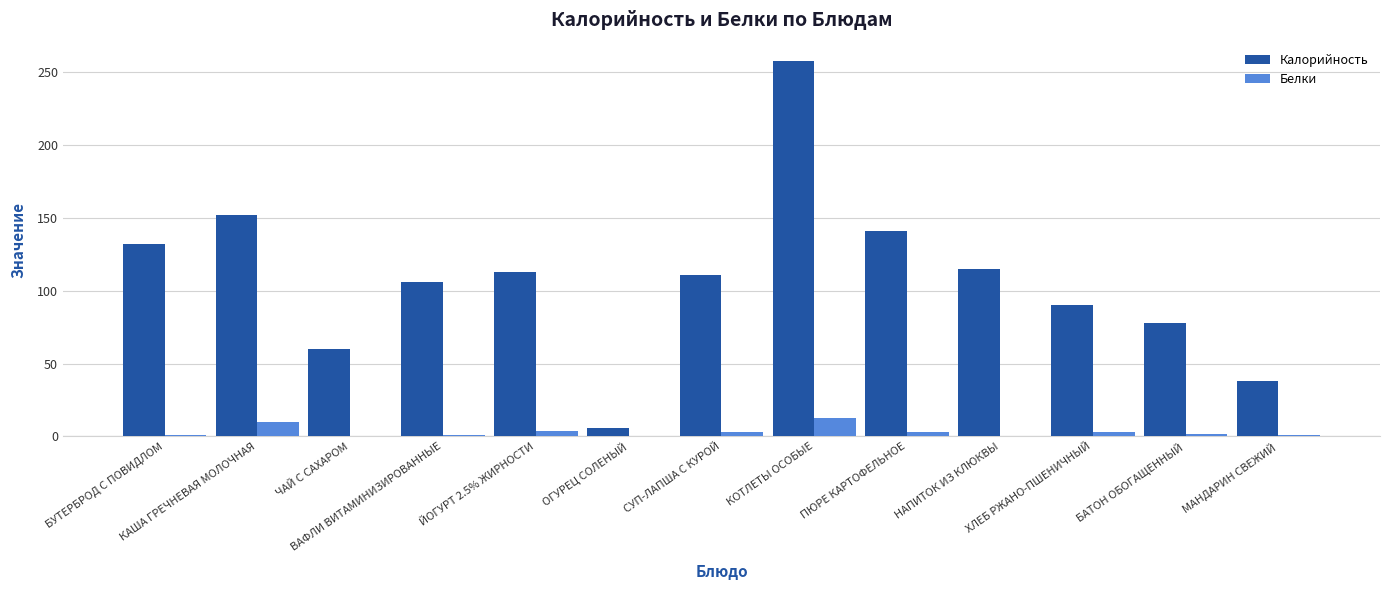

What is the highest value of the Белки series?

12.5